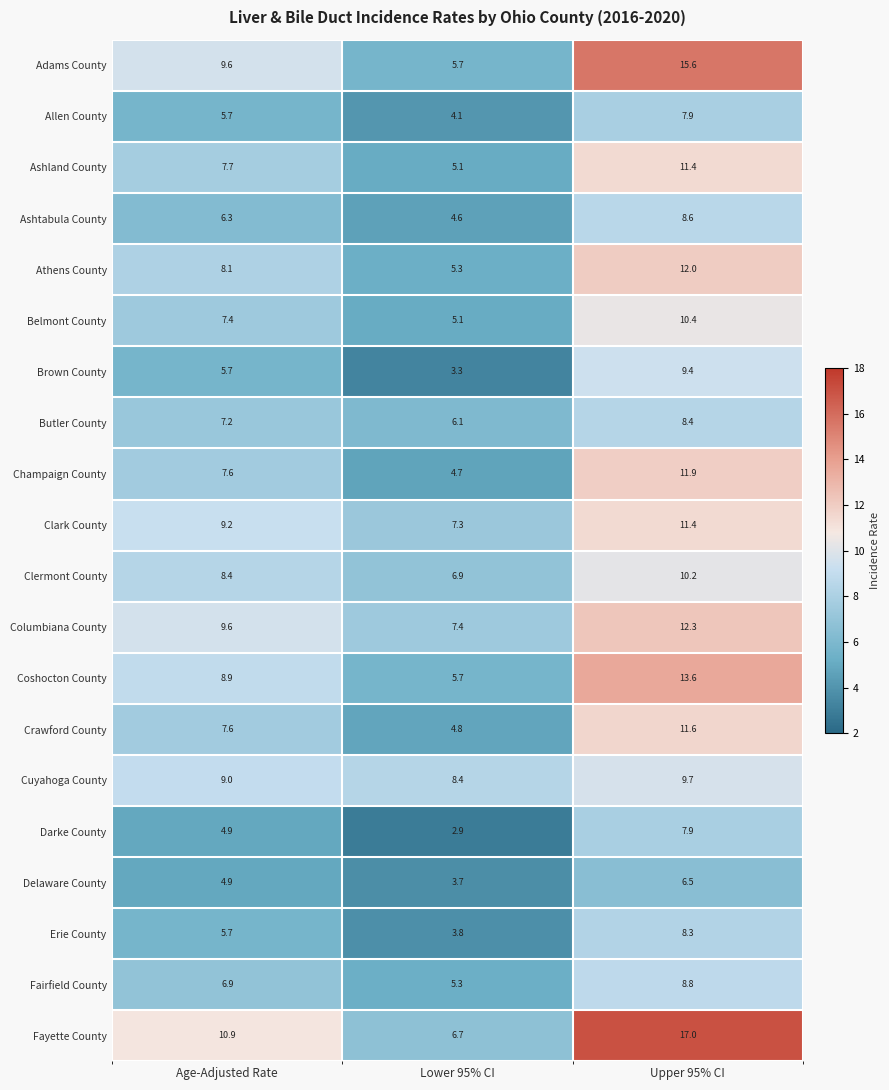

What is the greatest value displayed?

17.0